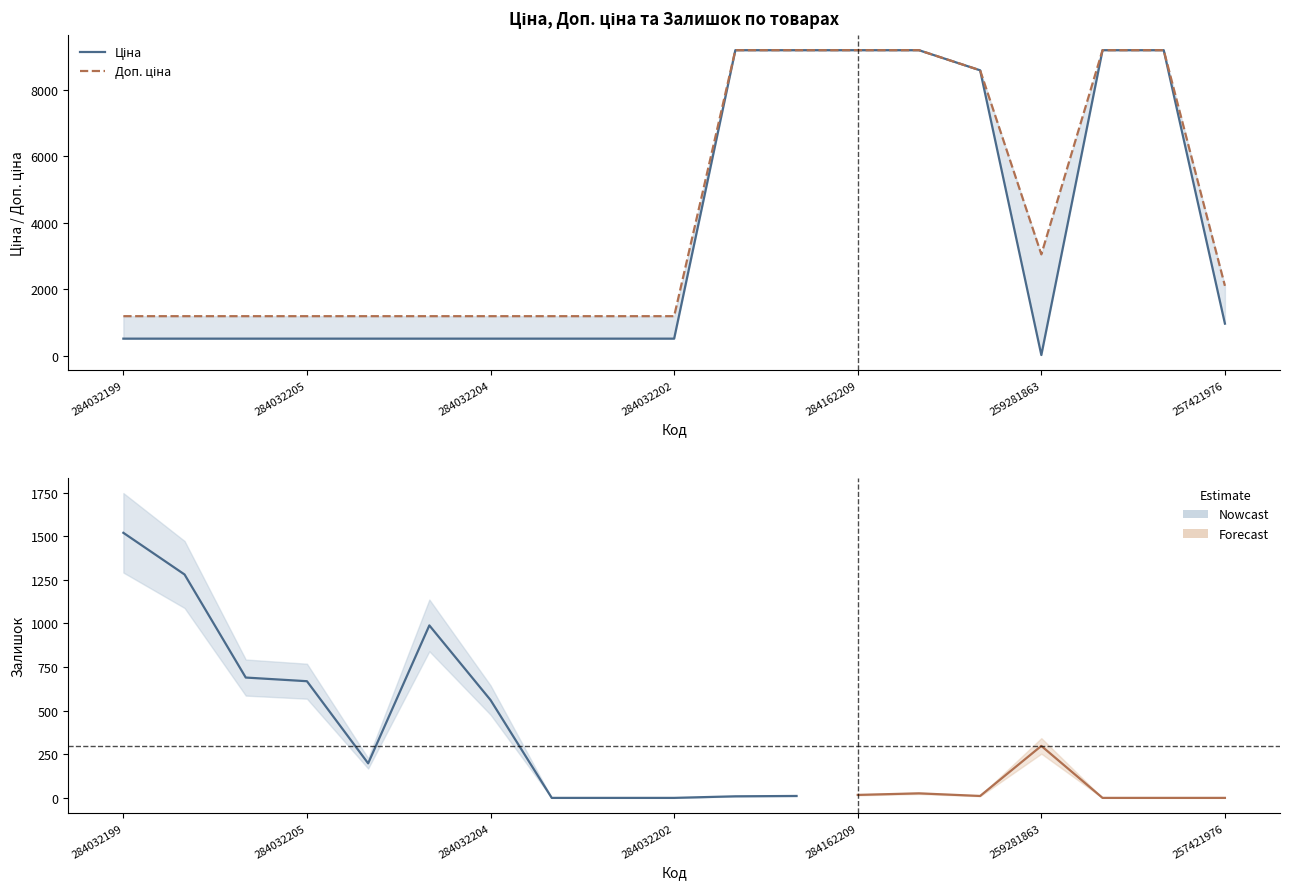

At which label does Ціна first exceed 522?

284032199